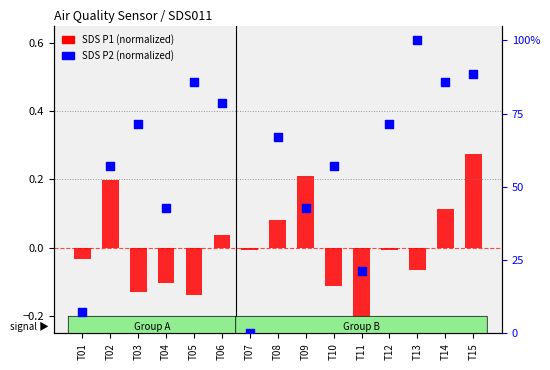

Is the value of SDS P2 (normalized) at T03 greater than the value of SDS P1 (normalized) at T15?

Yes